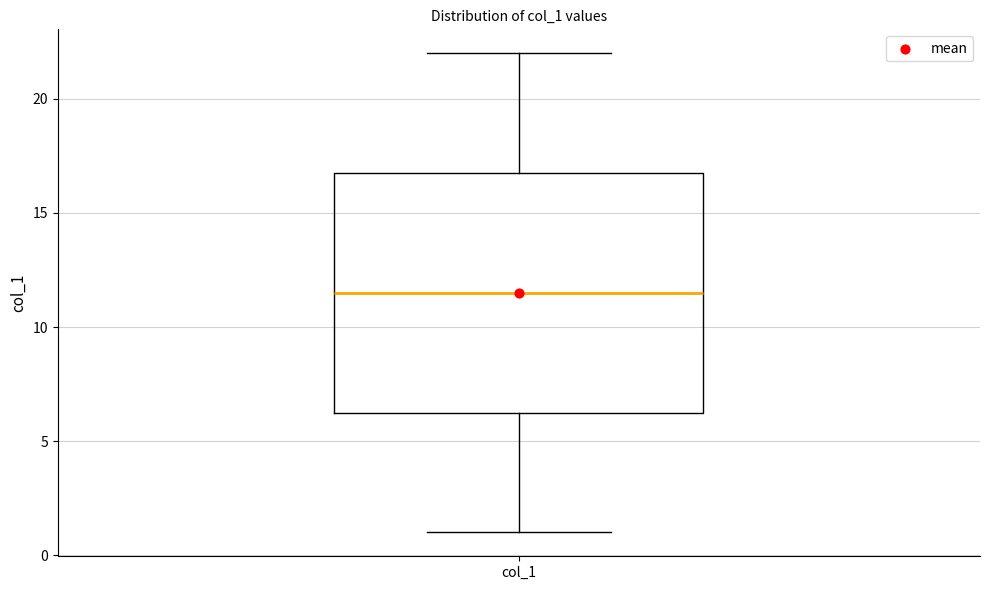

Transcribe this box plot: give where the median line is, the range the box spans, and where the two whiskers end, as read against the y-axis. The values are not printed on the chart, so give them approximately, as read against the axis.

median 11.5, box 6.5 to 17.0, whiskers 1.0 to 22.0